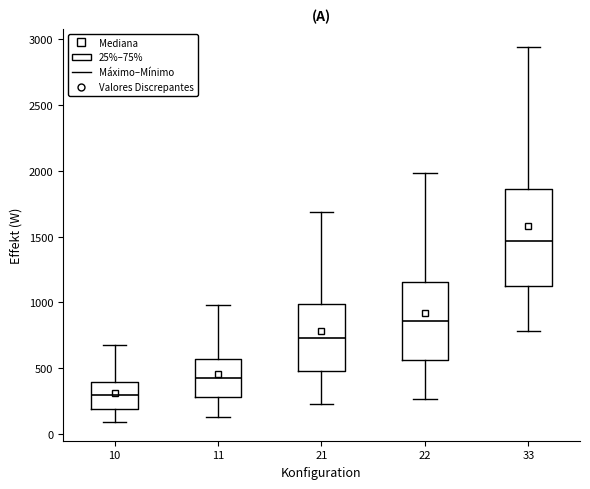

Where is the upper edge of the box at x = 10 on the y-axis? The values are not printed on the chart, so give them approximately, as read against the axis.

400